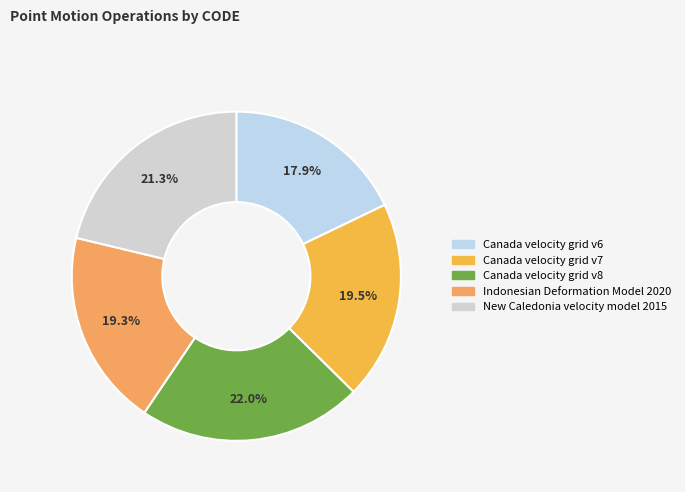

Is it true that Indonesian Deformation Model 2020 is 32% of the pie?

False